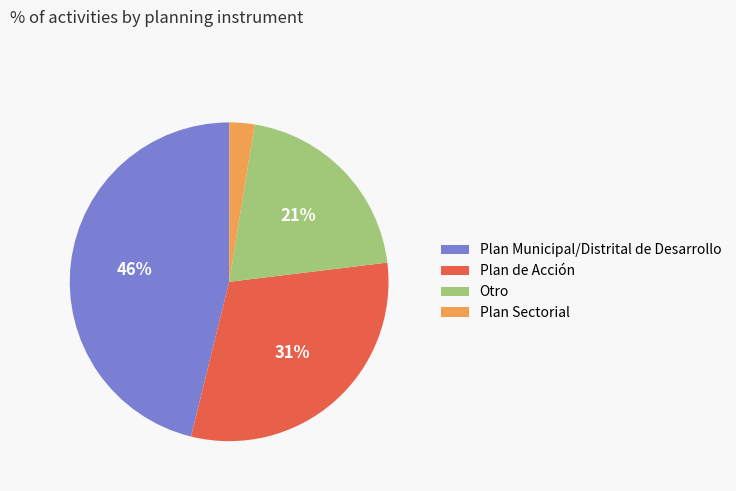

How many slices are in this pie chart?

4